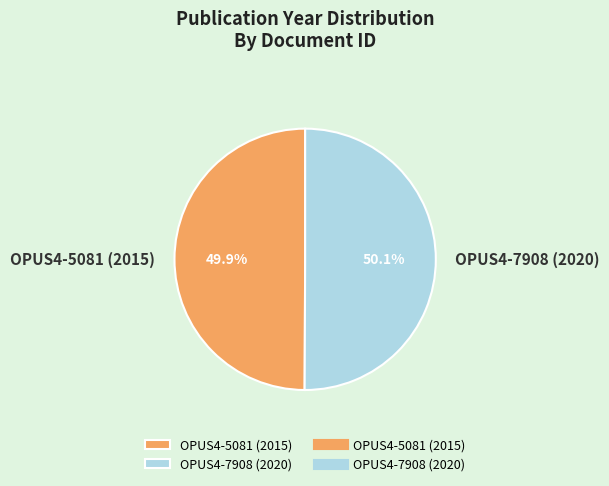

True or false: OPUS4-5081 (2015) accounts for 50% of the total.

True